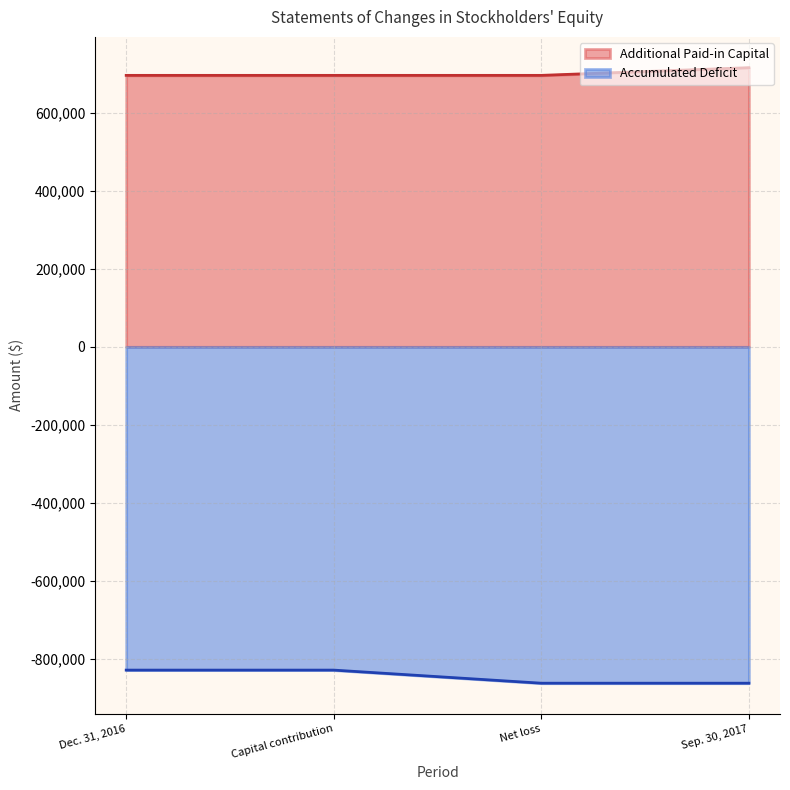

Count the Additional Paid-in Capital values in the range 695490 to 715201.

4